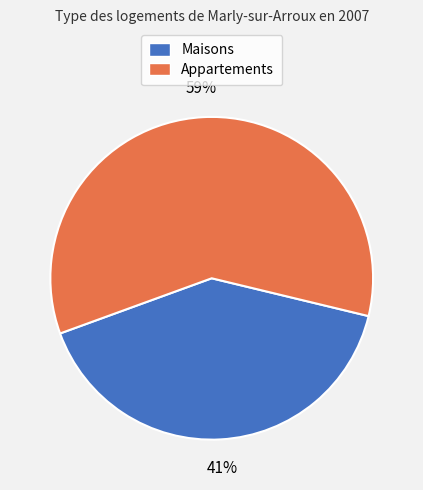

Do Maisons and Appartements together represent more than half of the pie?

Yes